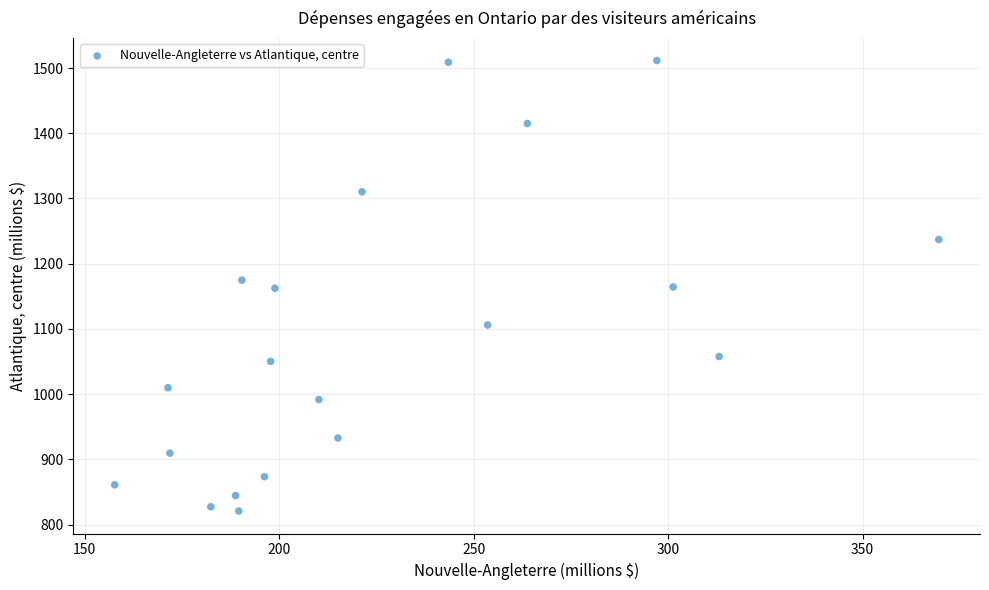

What is the range of Y values (max minus min)?

690.8